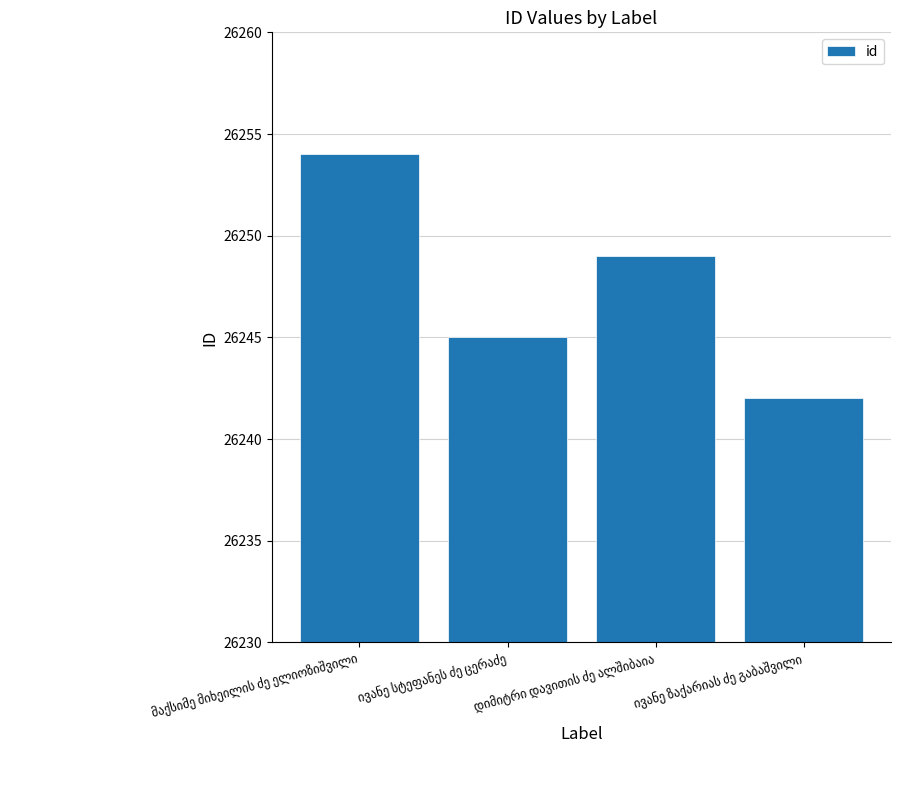

What is the average value?

26248